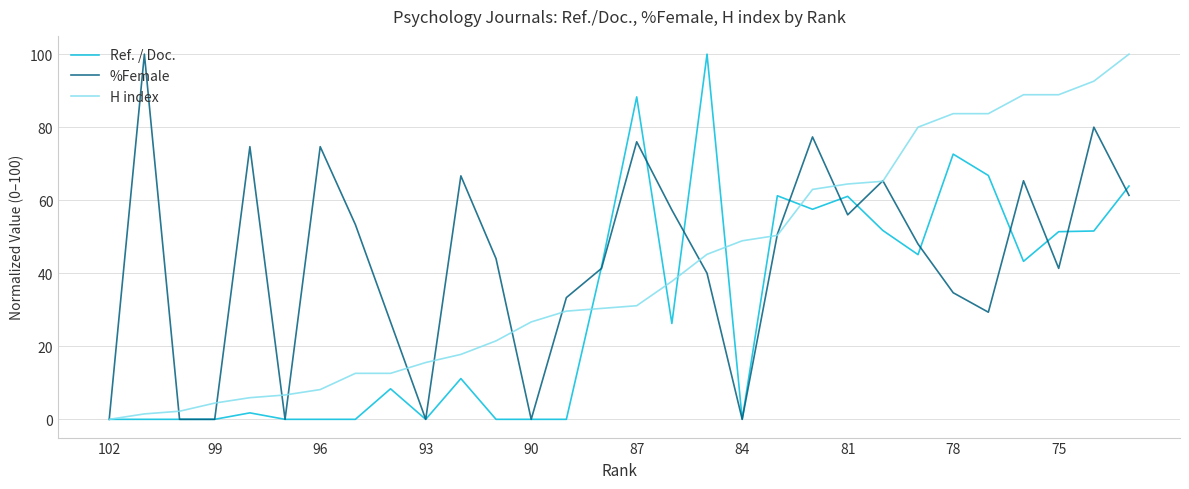

What is the maximum value shown in the chart?

100.0